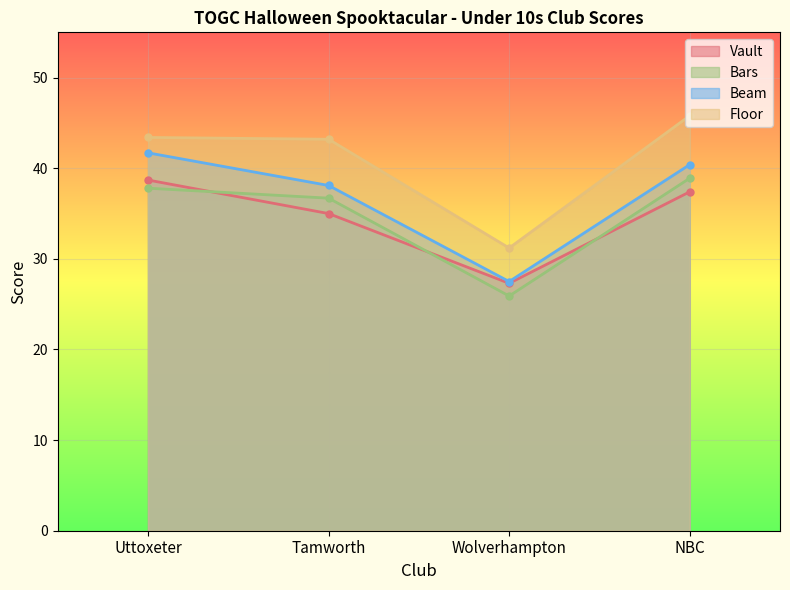

Which series has the widest spread of values?

Floor